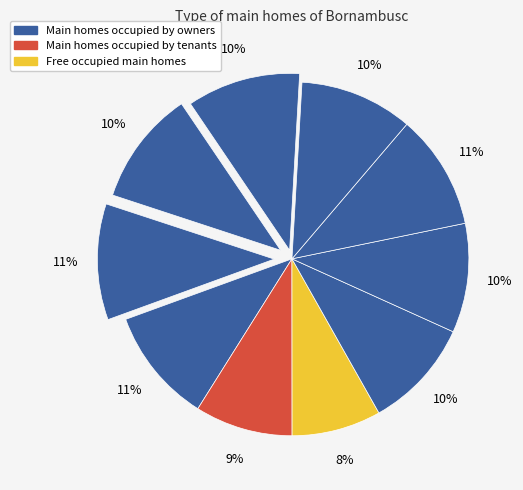

How many slices are in this pie chart?

10